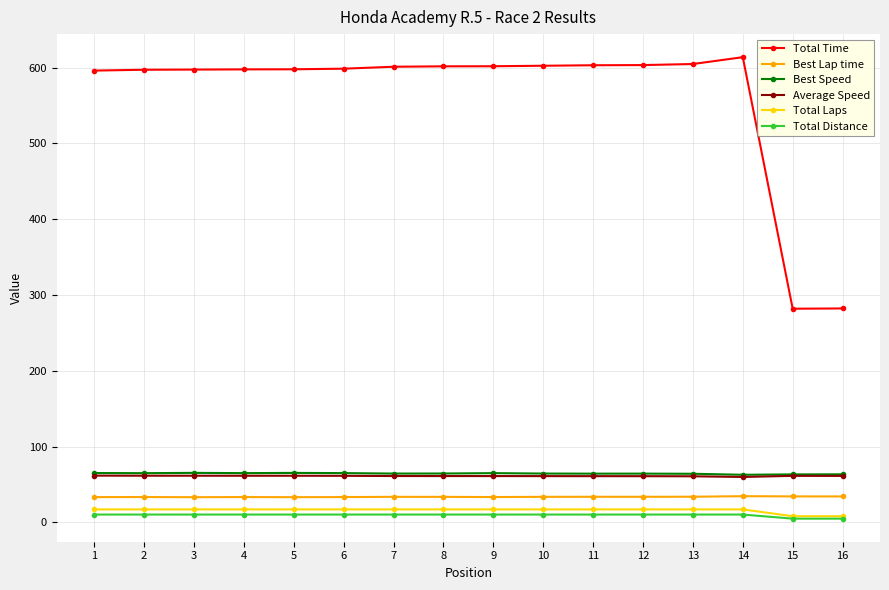

The value of Best Speed at 6 is 64.9. True or false?

True